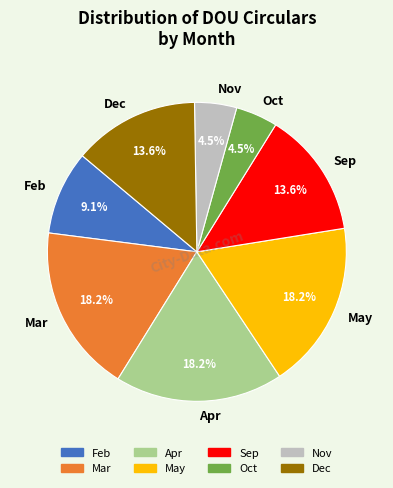

What percentage is NOT represented by Feb?

90.9%